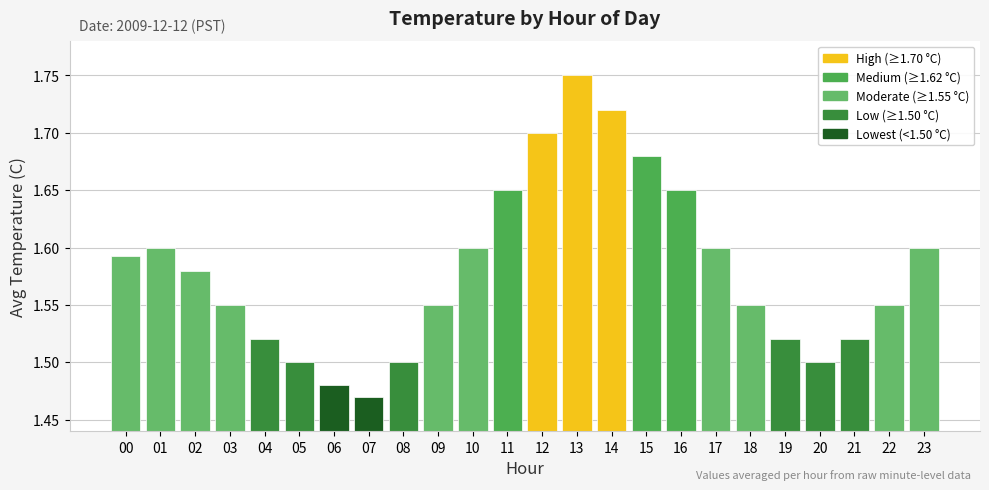

Are the bars grouped side by side (vs. stacked)?

No